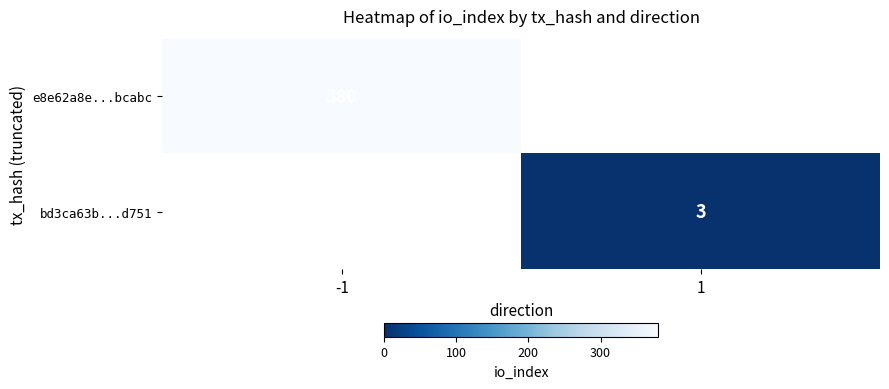

Is the value of e8e62a8e...bcabc at -1 greater than the value of bd3ca63b...d751 at 1?

Yes